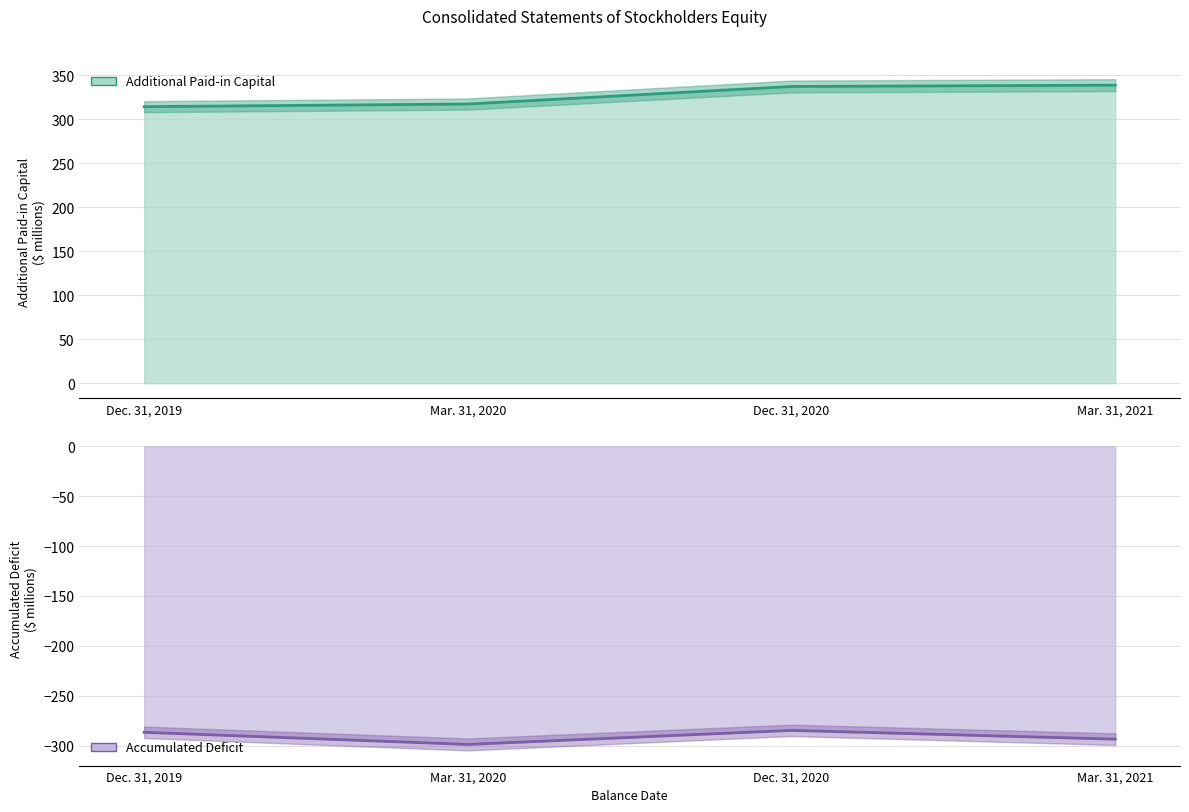

What value does the Accumulated Deficit series have at Mar. 31, 2021?

-293.6